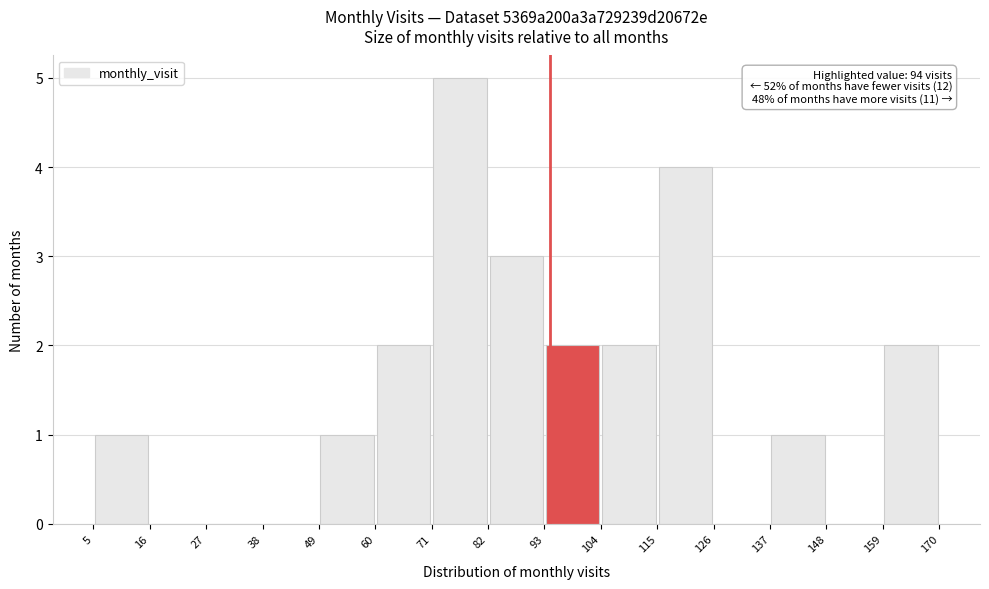

Over which range of the x-axis is the bar tallest?

71 to 82